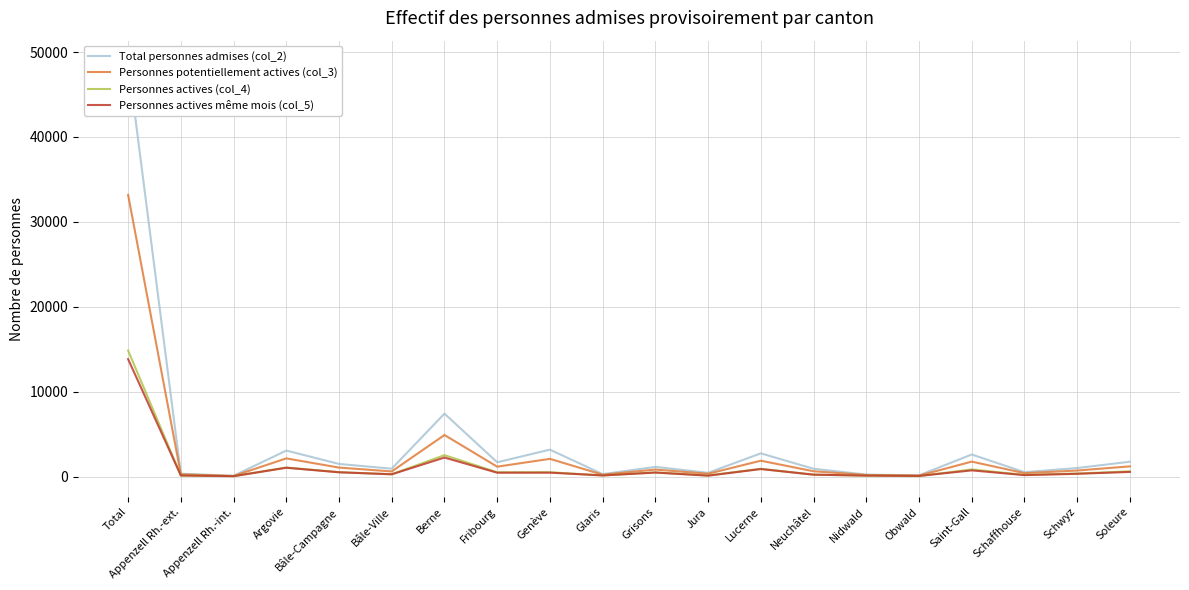

The value of Total personnes admises (col_2) at Soleure is 353. True or false?

False